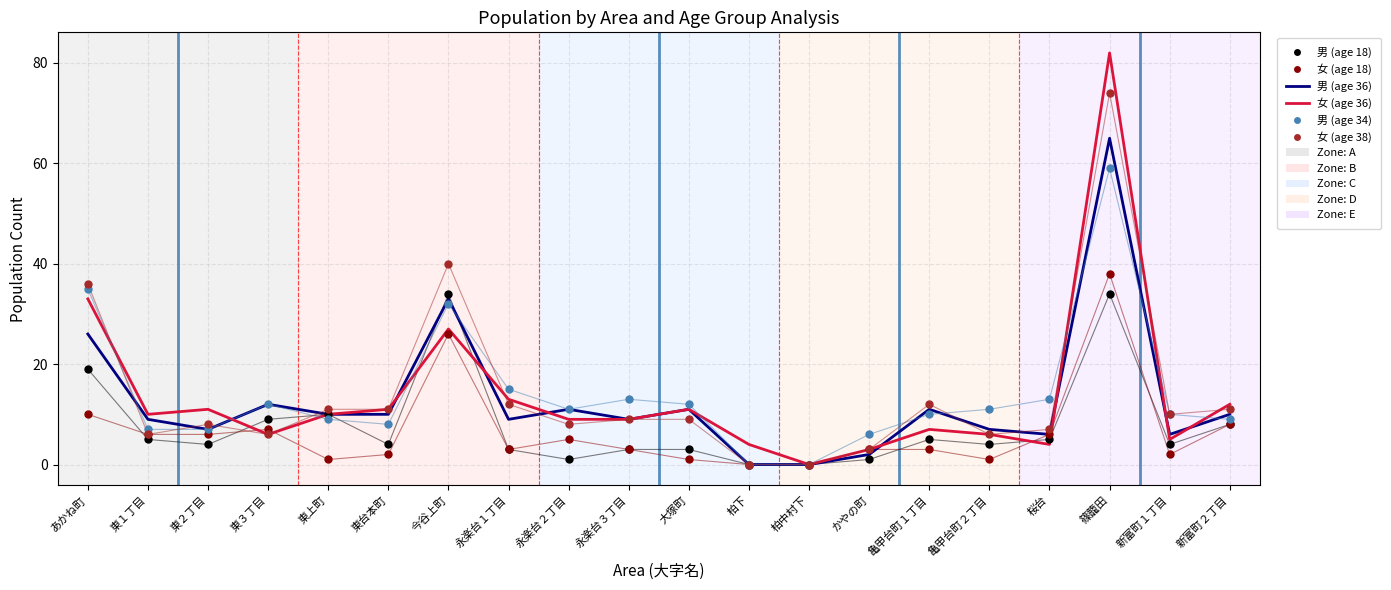

Which series has the largest total across all categories?

男 (age 34)